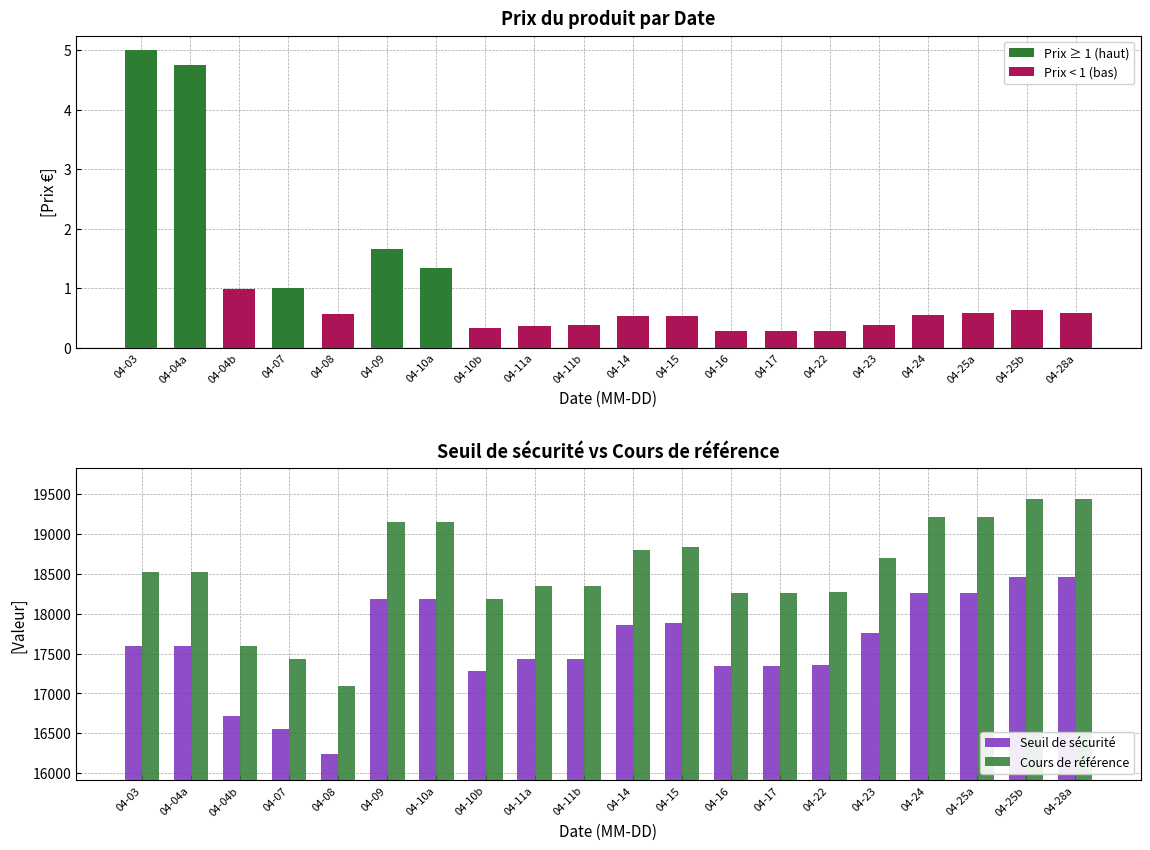

What is the greatest value displayed?

19432.6